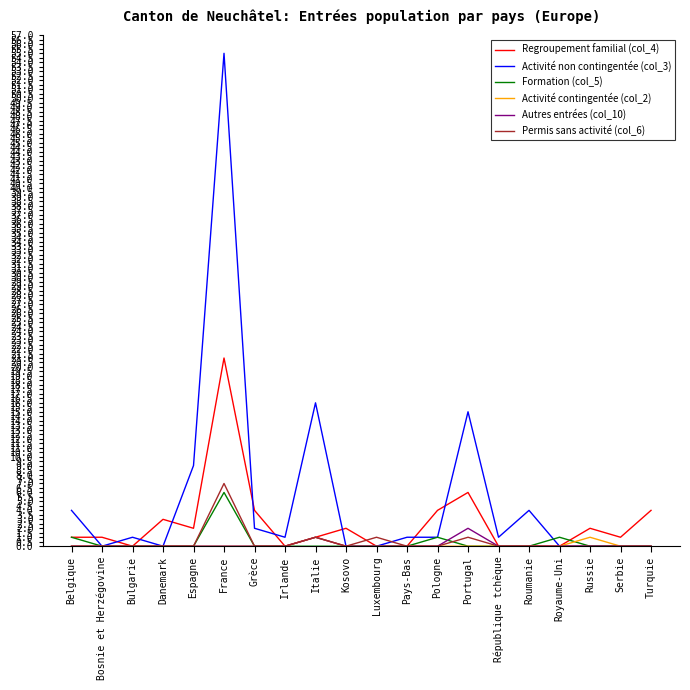

Which series has the largest range (max minus min)?

Activité non contingentée (col_3)